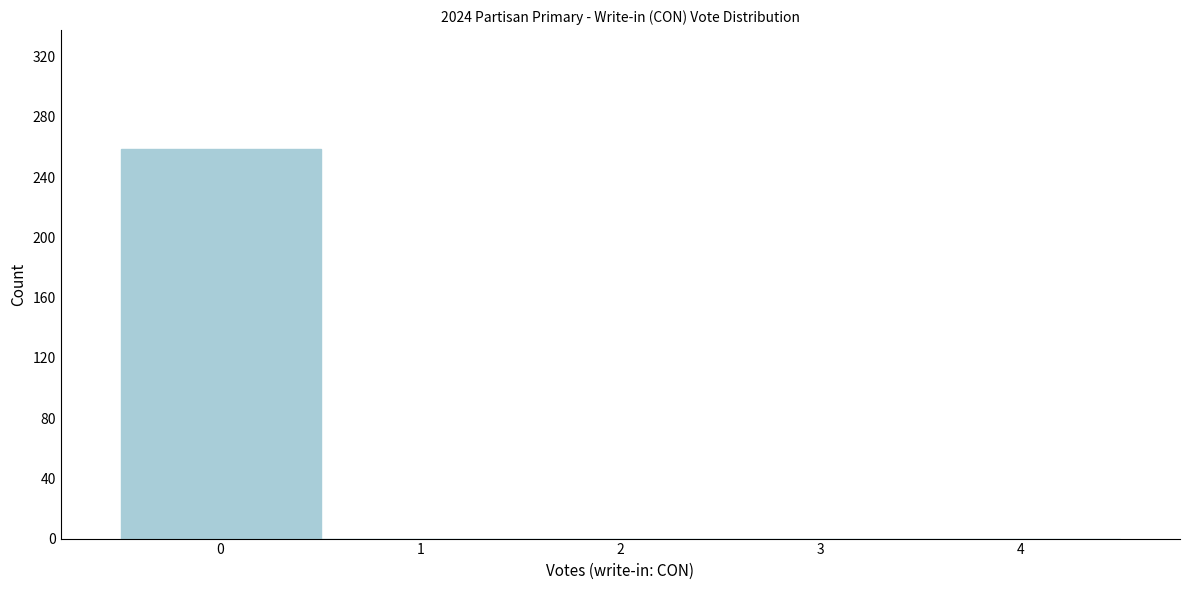

How tall is the bar that spans -0.5 to 0.5 on the x-axis? The values are not printed on the chart, so give them approximately, as read against the axis.

260